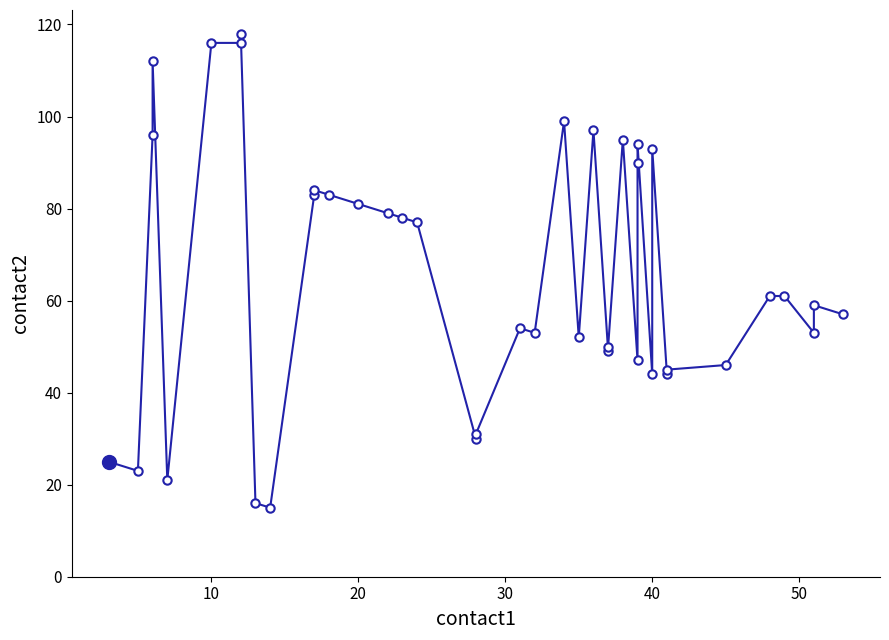

How many data points does each series have?

40